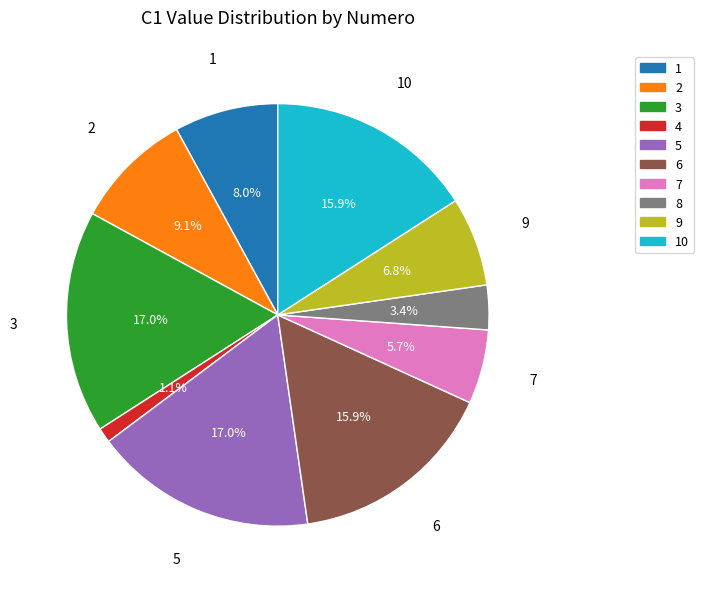

Is there any slice that represents more than half of the pie?

No